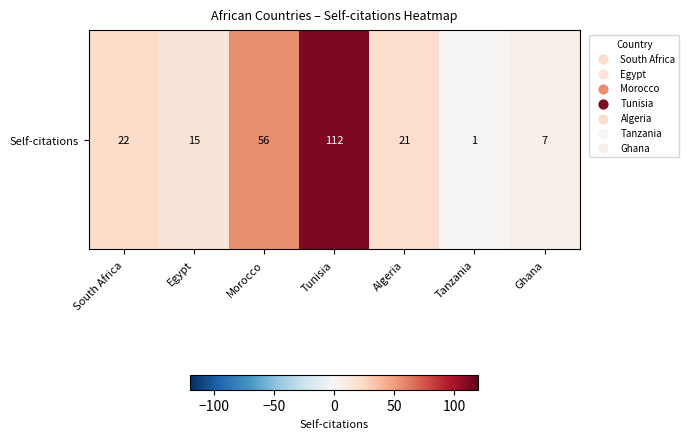

At which label is the value closest to 56?

Morocco